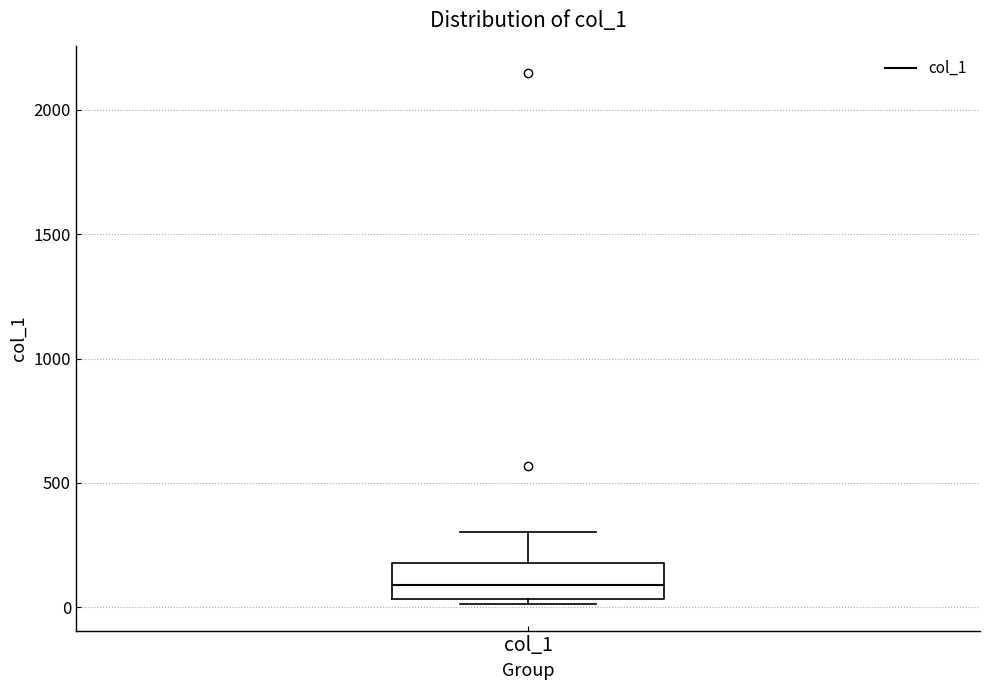

Where does the median line of the box for col_1 sit on the y-axis? The values are not printed on the chart, so give them approximately, as read against the axis.

100